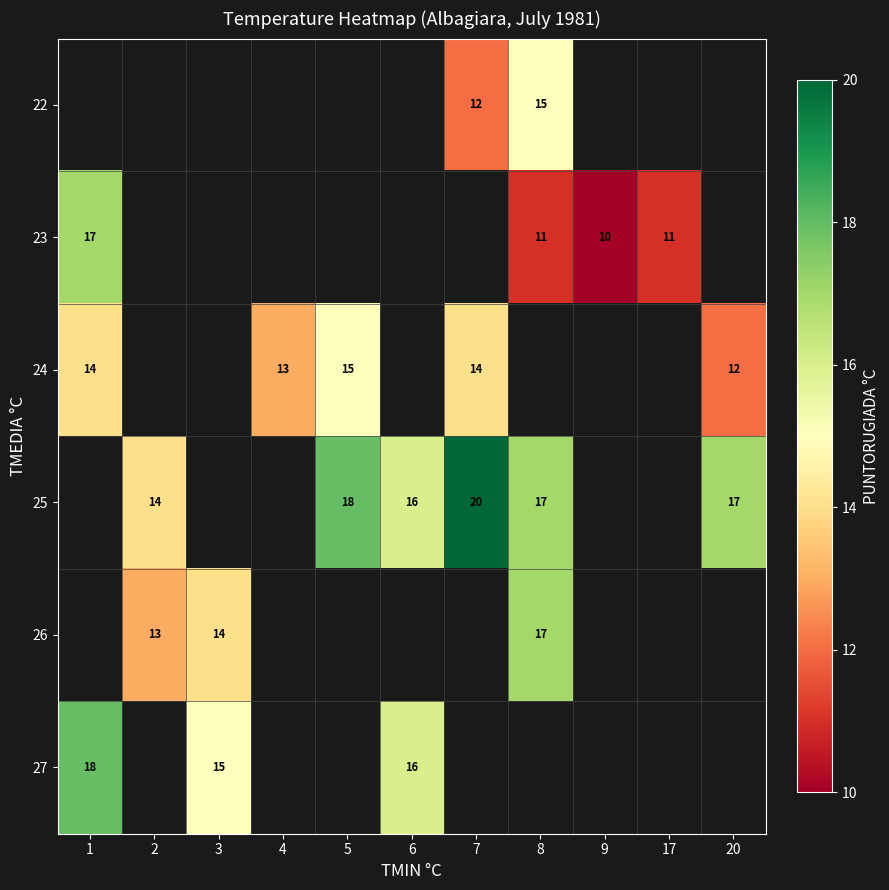

True or false: 24 has a value of 14 at 1.

True